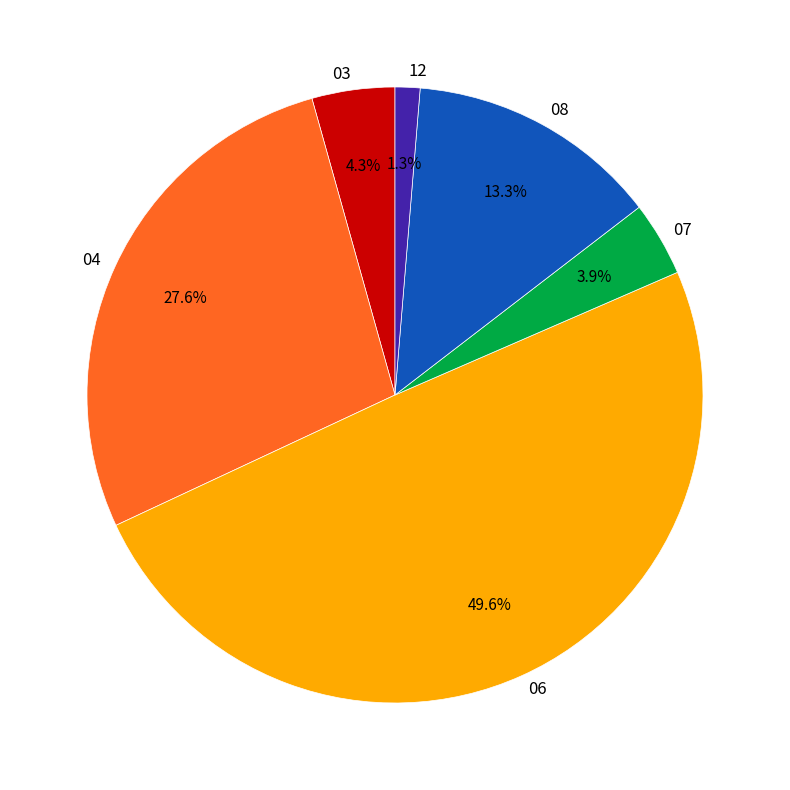

What is the smallest slice in the pie chart?

12